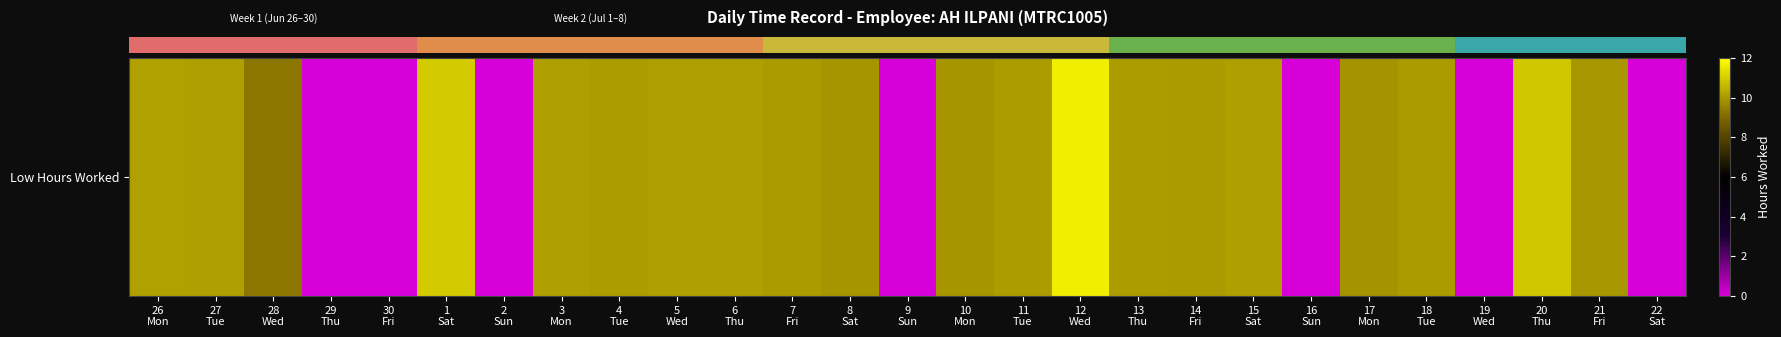

Is it true that the value at 6
Thu is 16.0?

False